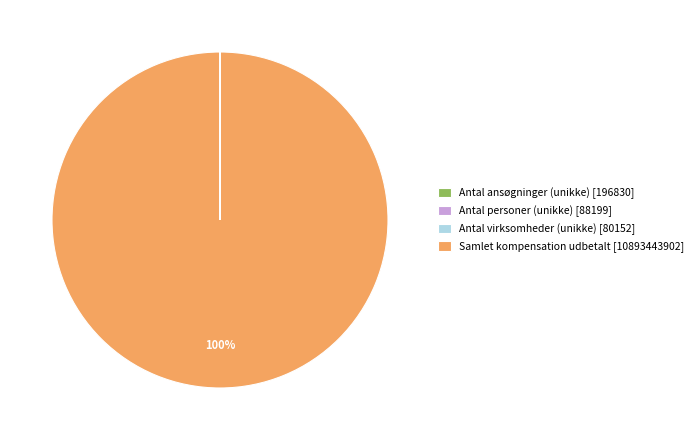

Which slice is the largest?

Samlet kompensation udbetalt [10893443902]